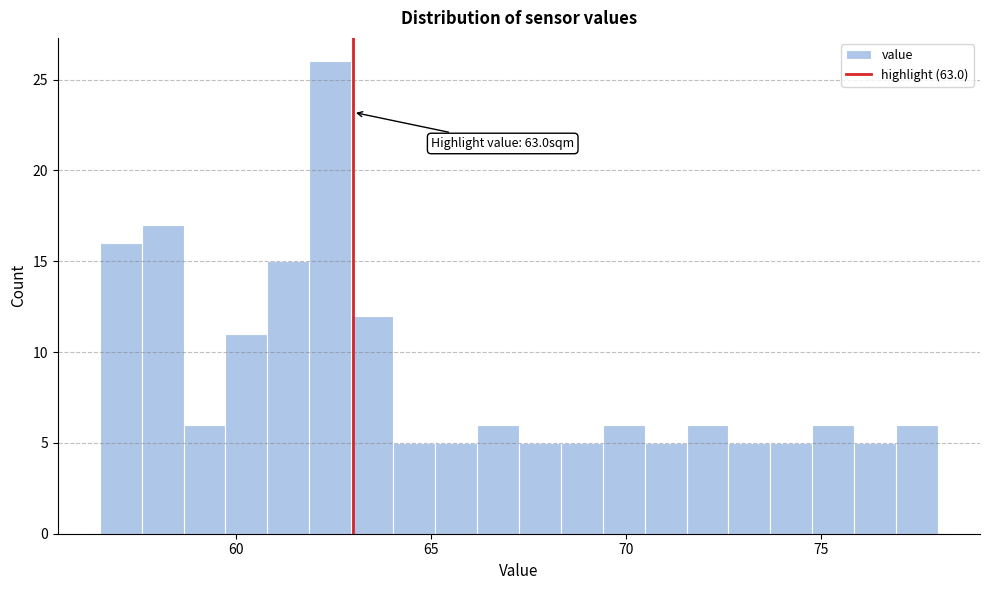

Read against the x-axis, roughly where is the centre of the tallest bar?

62.5